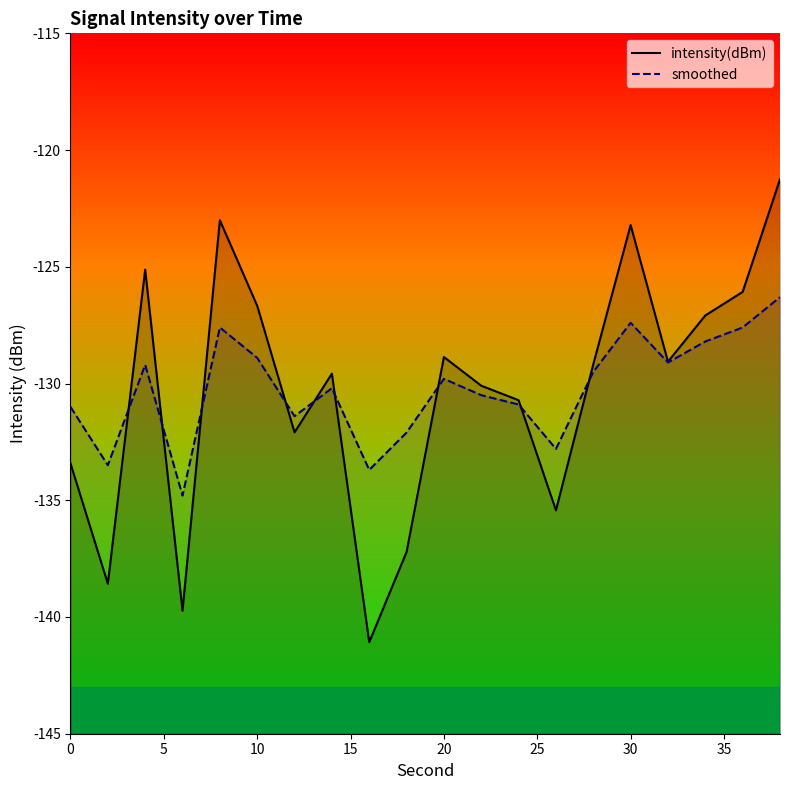

Rank the series by their average value, from lowest to highest.

intensity(dBm), smoothed